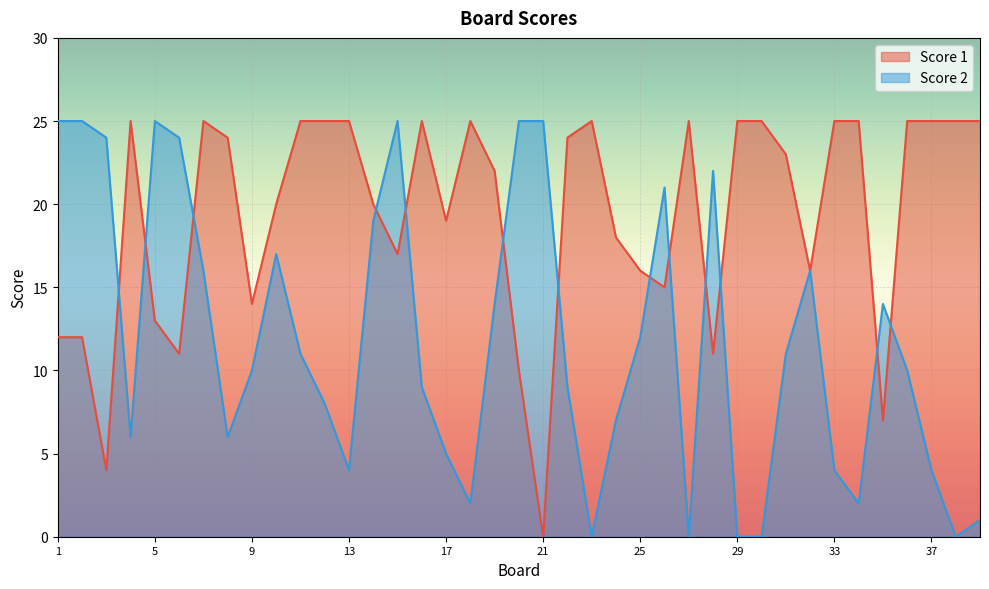

What are all the series names shown in the legend?

Score 1, Score 2